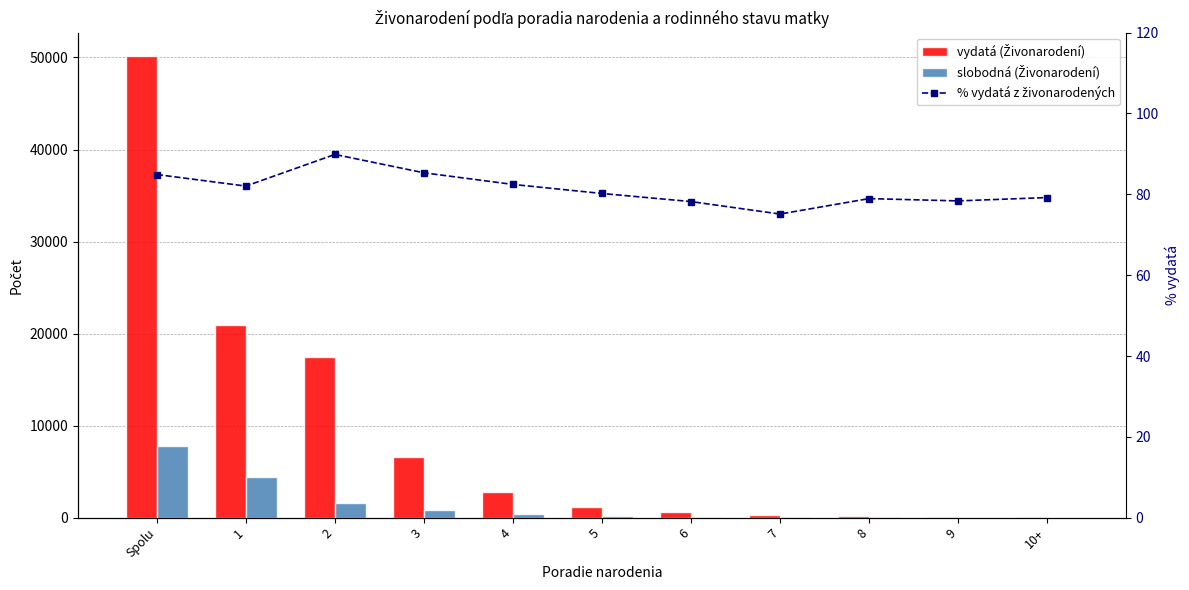

At which category is the sum across all series the highest?

Spolu